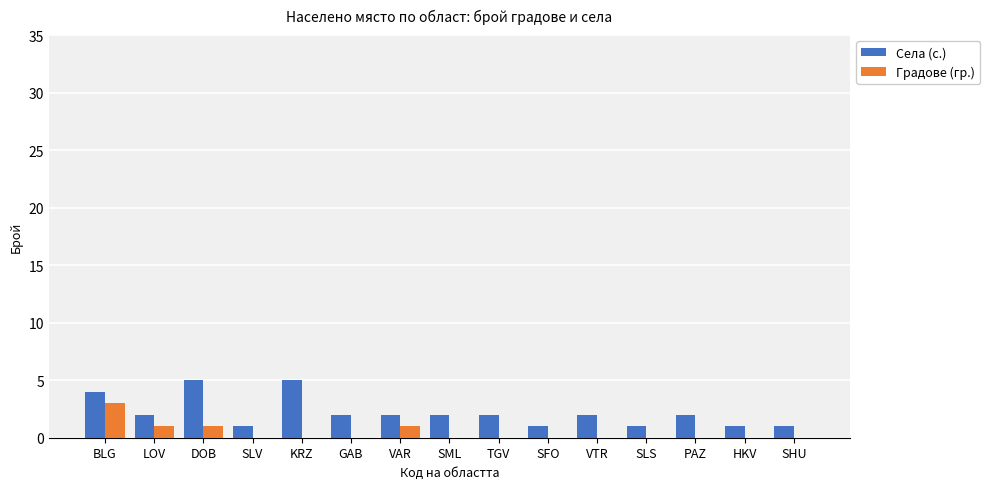

How many Градове (гр.) values are between 0 and 1?

14